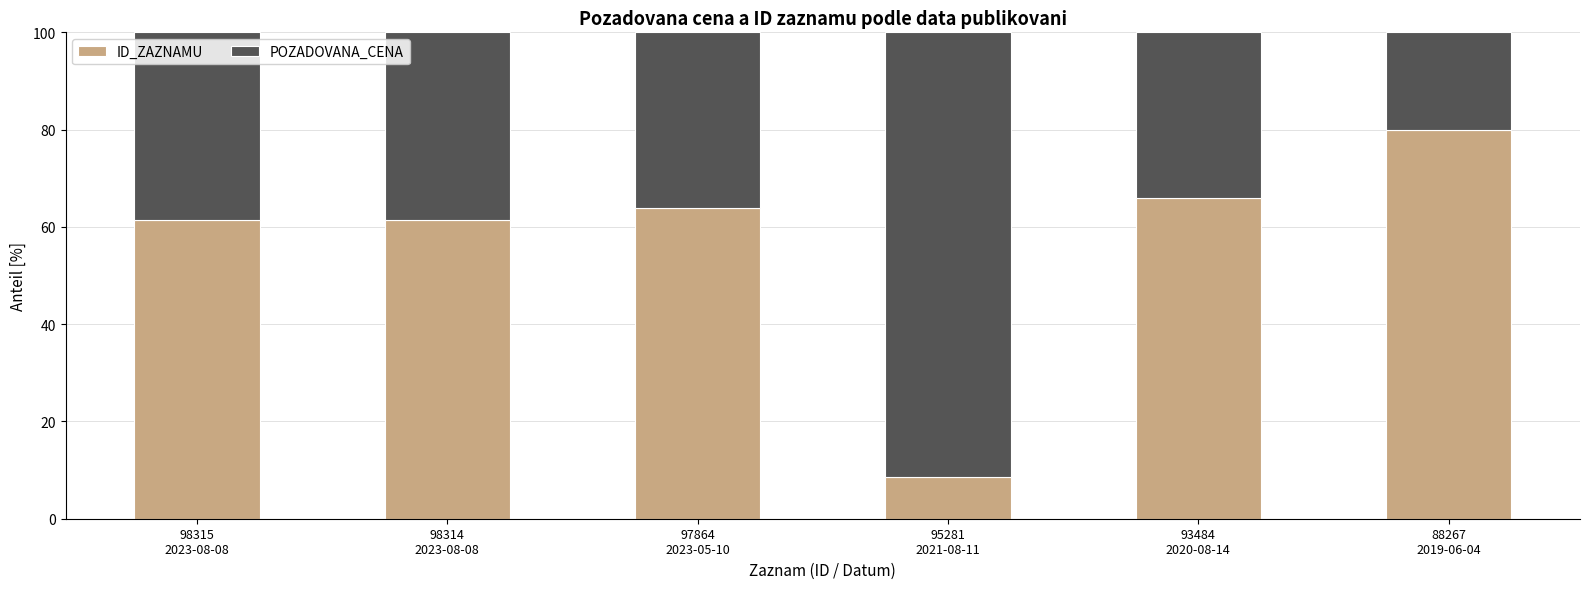

Does the chart contain any negative values?

No